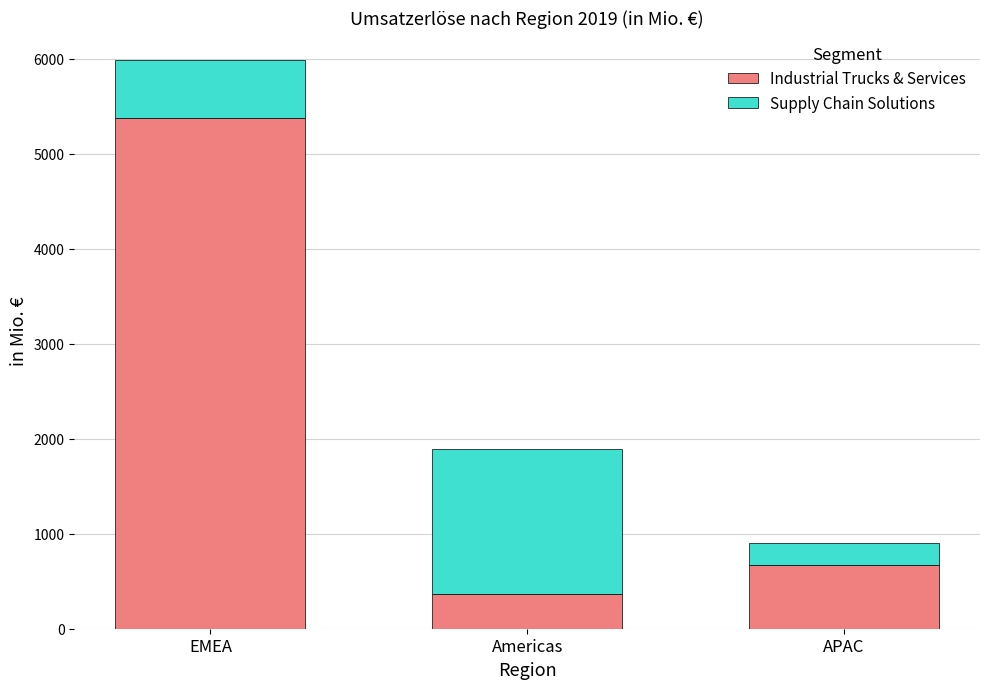

Rank the categories by Industrial Trucks & Services value from highest to lowest.

EMEA, APAC, Americas